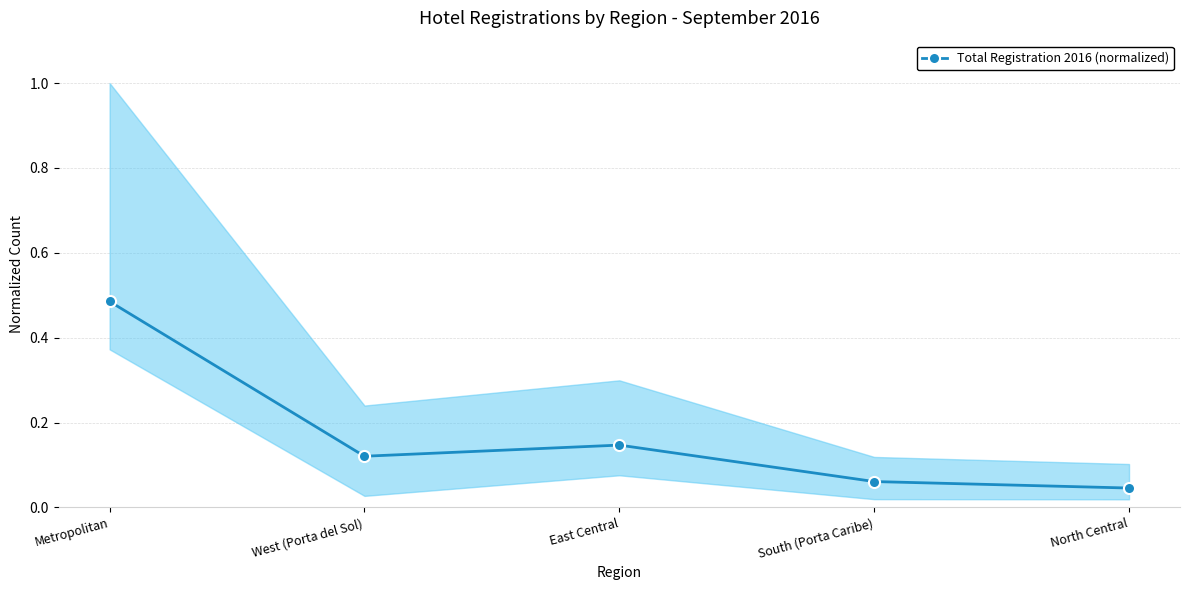

Count the values in the range 0 to 1.

5